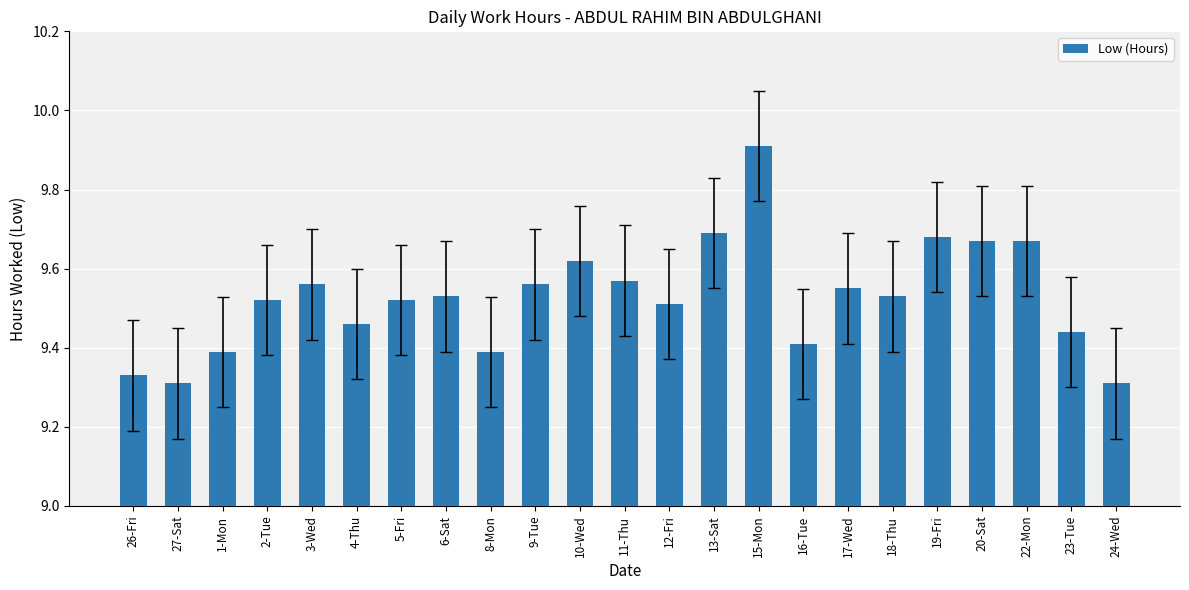

What position from the right is 12-Fri?

11